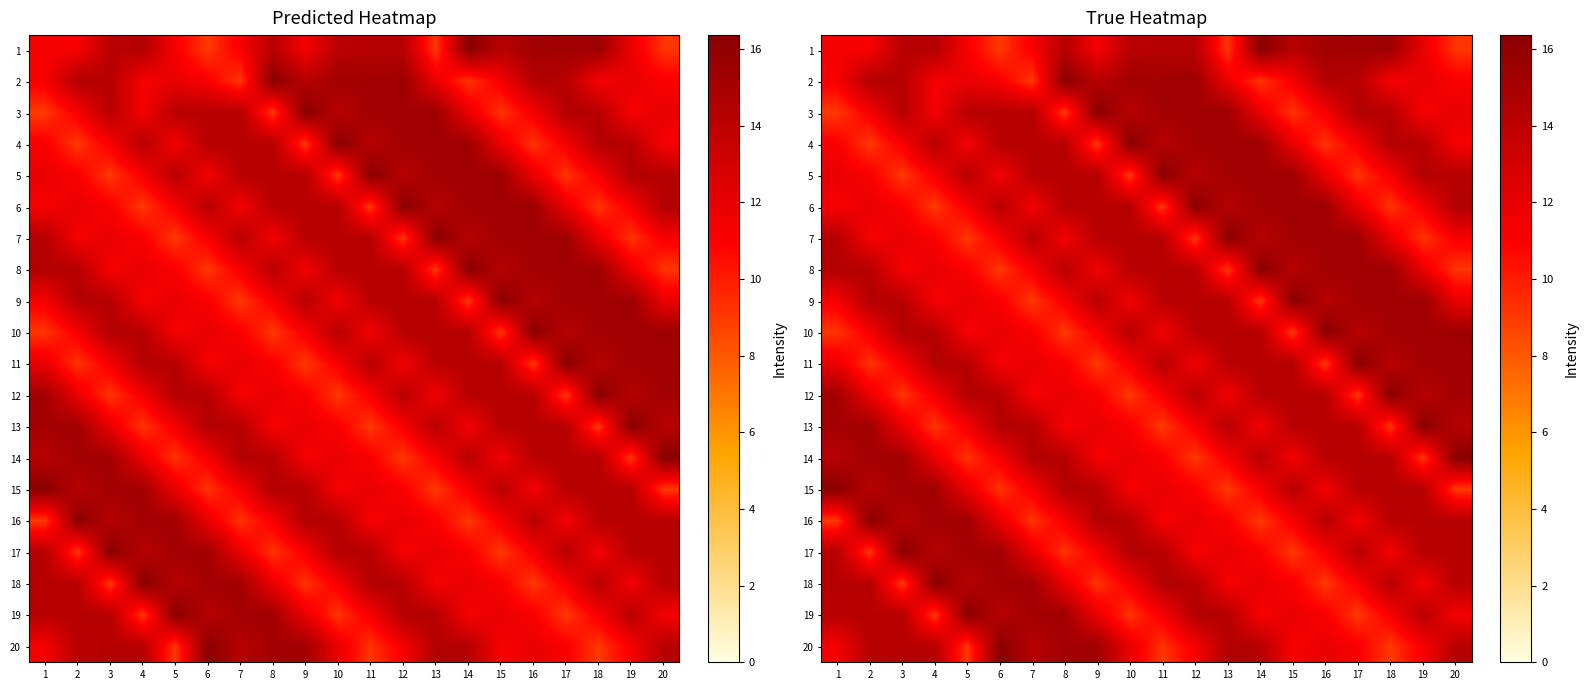

Rank the series by their maximum value, from lowest to highest.

1, 2, 3, 4, 5, 6, 7, 8, 9, 10, 11, 12, 13, 14, 15, 16, 17, 18, 19, 20